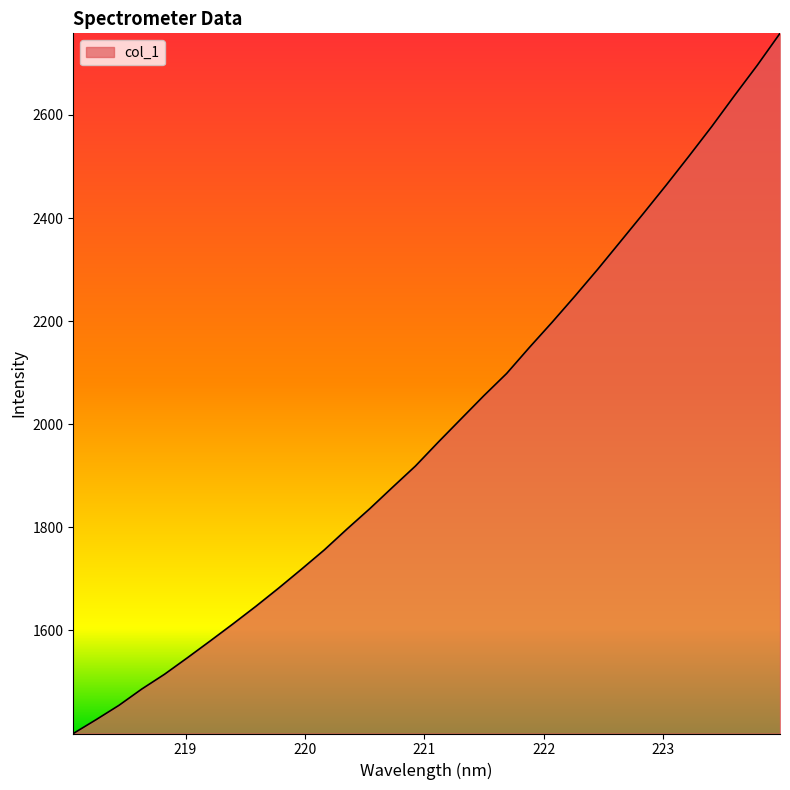

What is the greatest value displayed?

2758.3